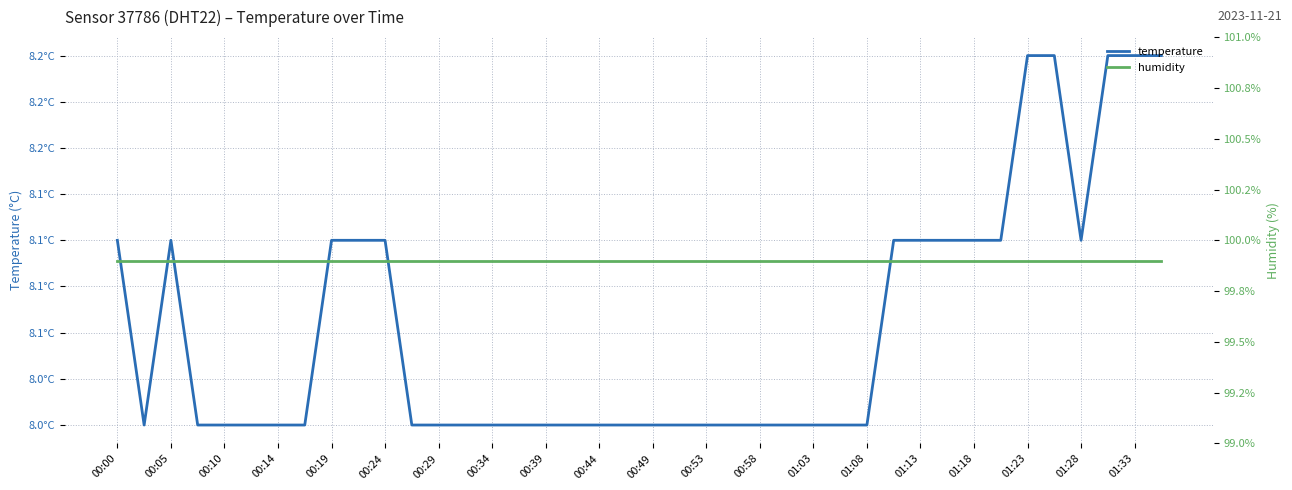

True or false: temperature and humidity cross at least once.

False